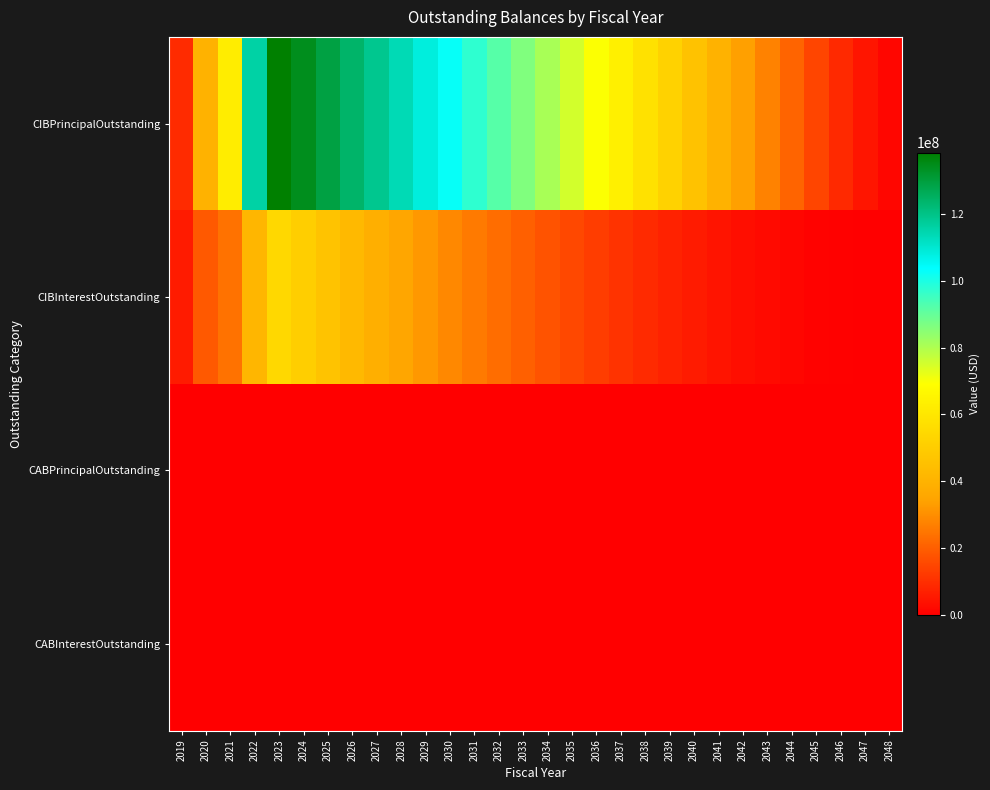

Rank the series at 2032 from lowest to highest value.

CABPrincipalOutstanding, CABInterestOutstanding, CIBInterestOutstanding, CIBPrincipalOutstanding